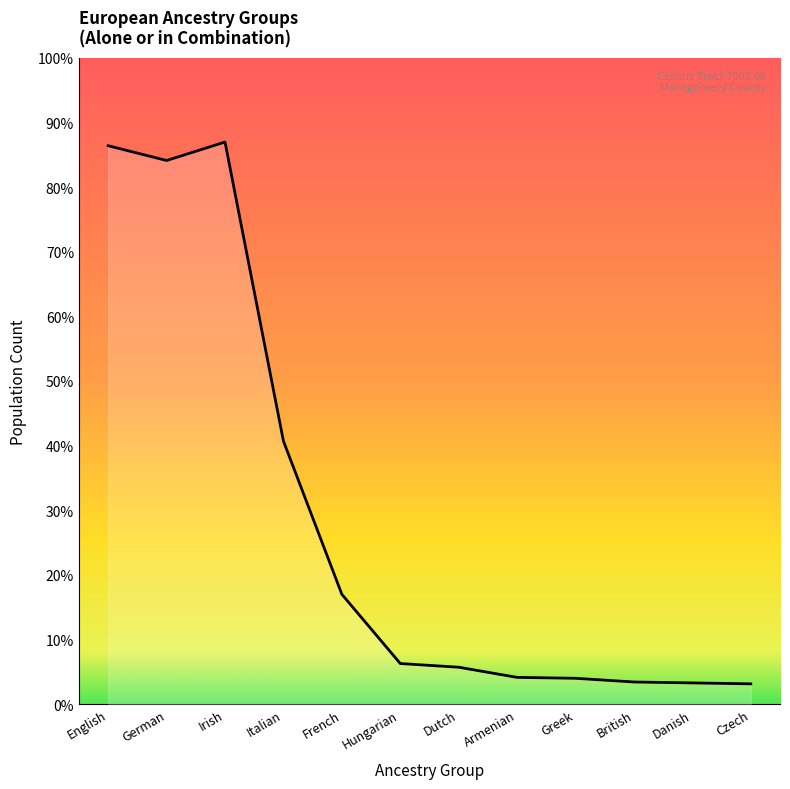

Reading right to left, list all the values displayed in this chart.

22	23	24	28	29	40	44	119	285	609	589	605